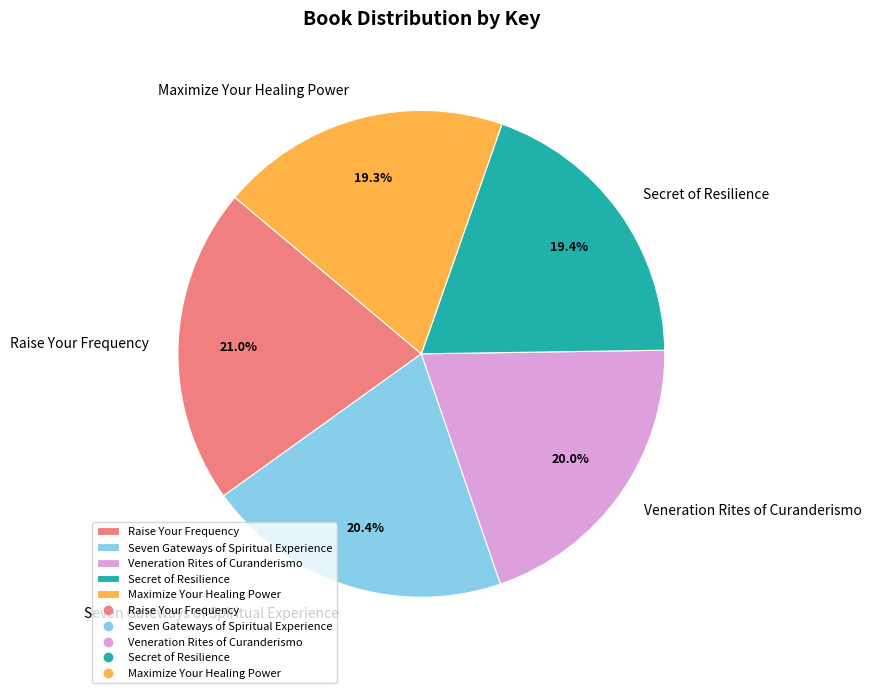

Does any single category account for the majority?

No